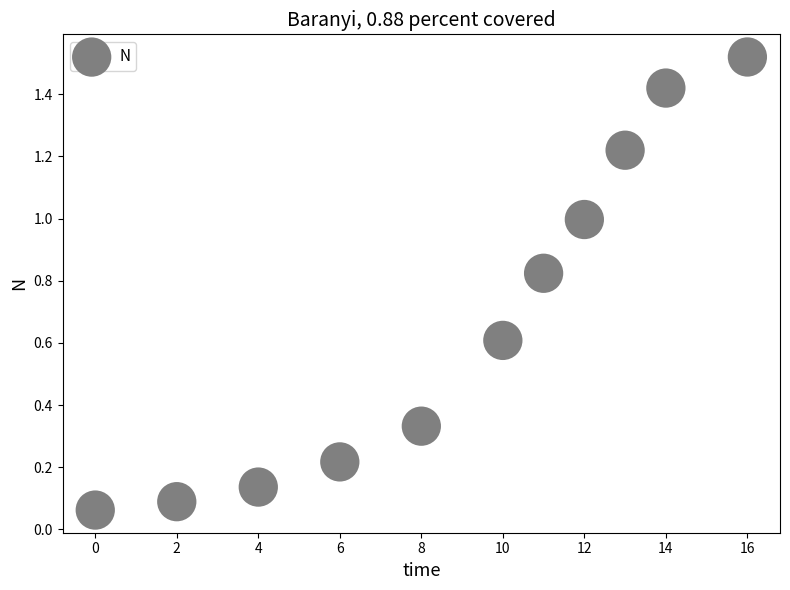

What is the range of X values (max minus min)?

16.0